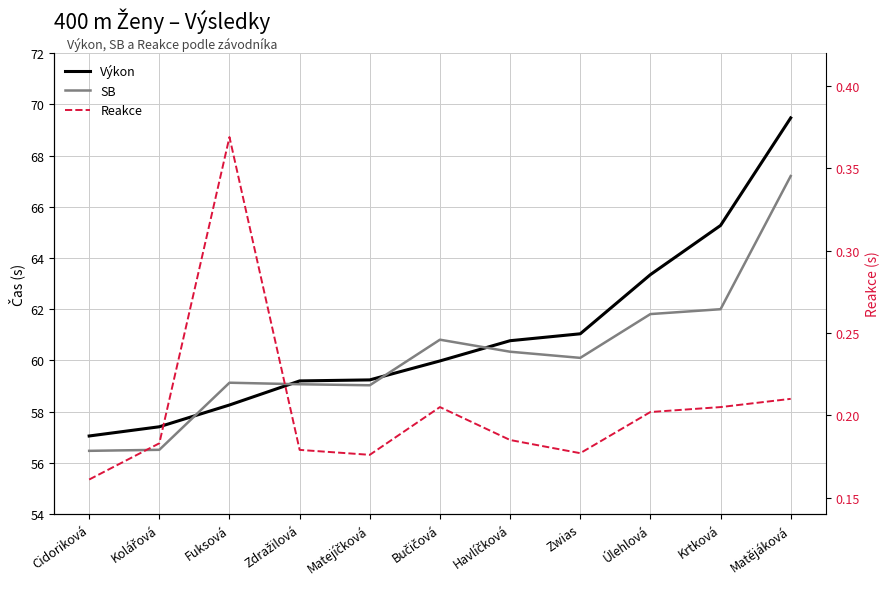

True or false: Výkon has more than 0 points higher than both neighbors.

False